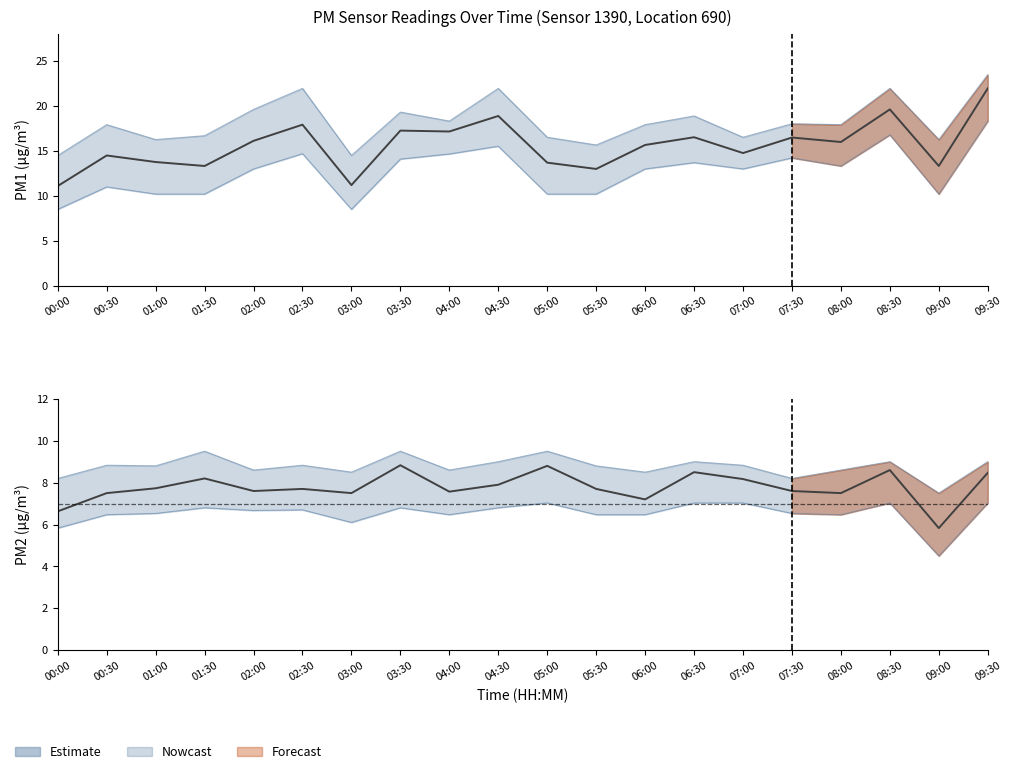

The value of P2 (PM2.5) at 02:30 is 11.5. True or false?

False